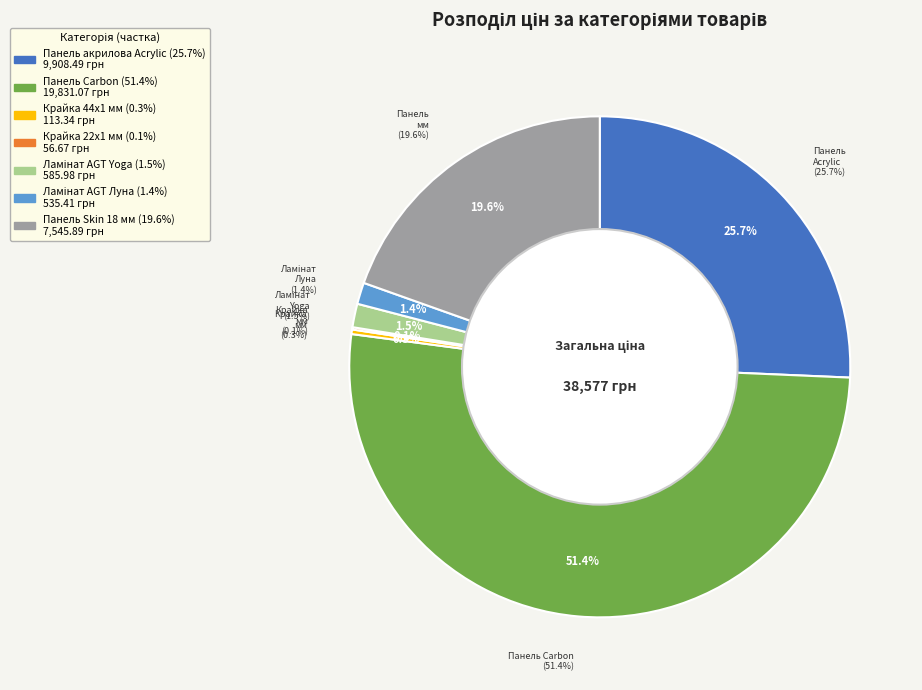

What percentage is the Панель акрилова Acrylic slice, to the nearest percent?

26%